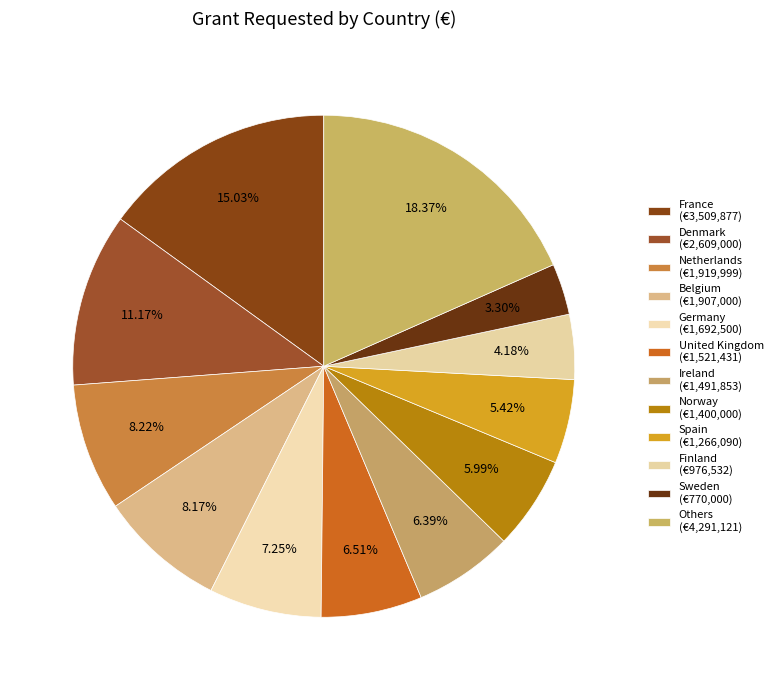

How many slices are in this pie chart?

12